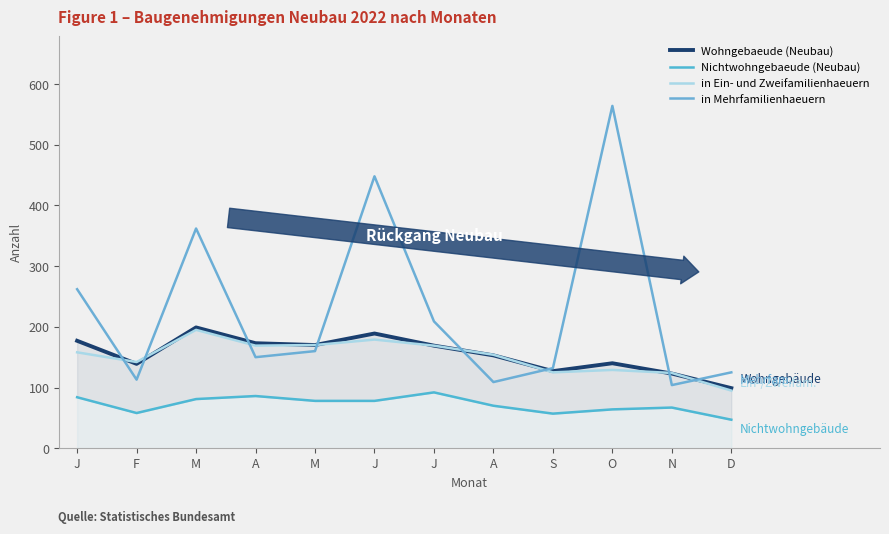

What is the average value of the Wohngebaeude (Neubau) series?

155